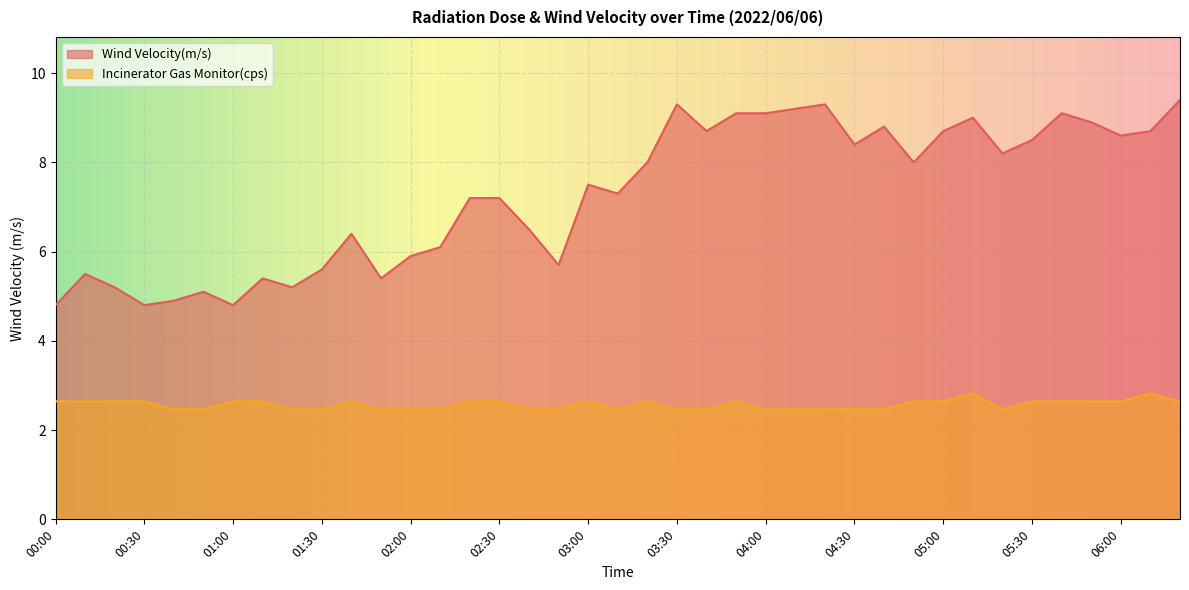

At how many categories does at least one series exceed 8?

17